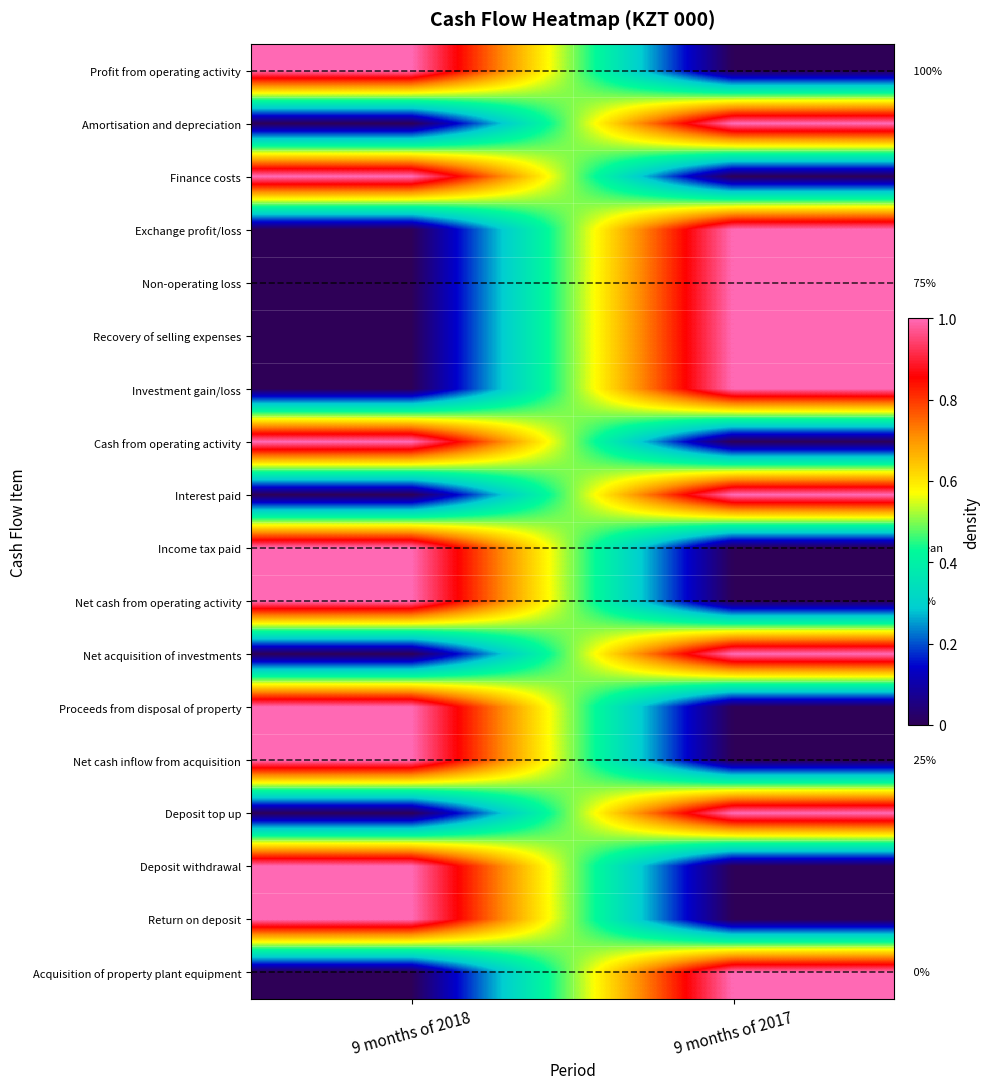

At which label does Recovery of selling expenses reach its peak?

9 months of 2017